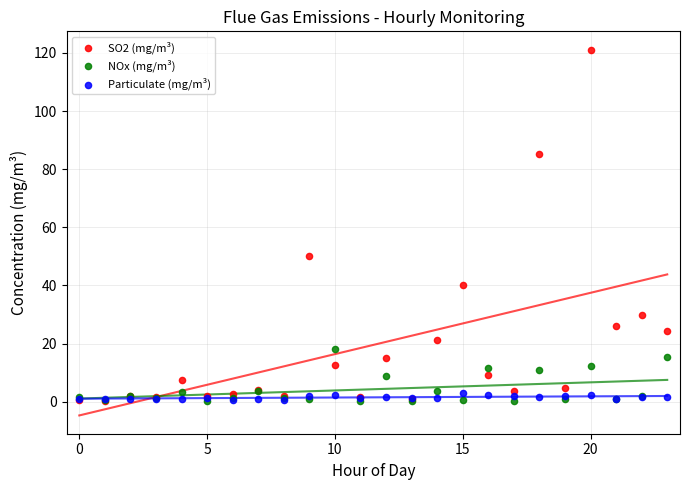

Across all series, what Y value is closest to 60?

50.1